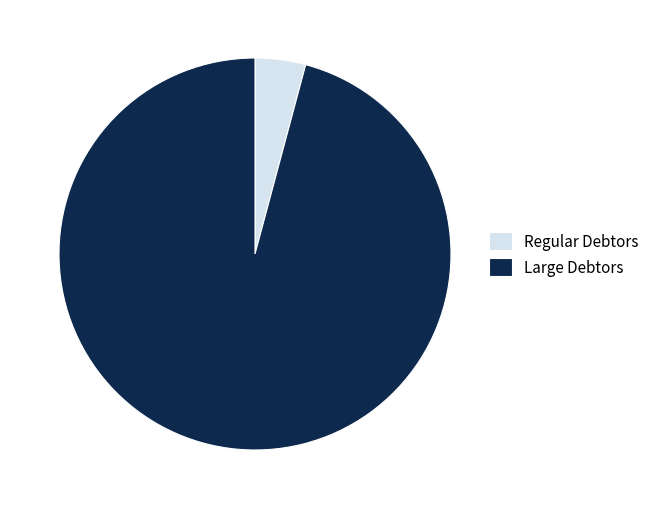

What is the smallest slice in the pie chart?

Regular Debtors